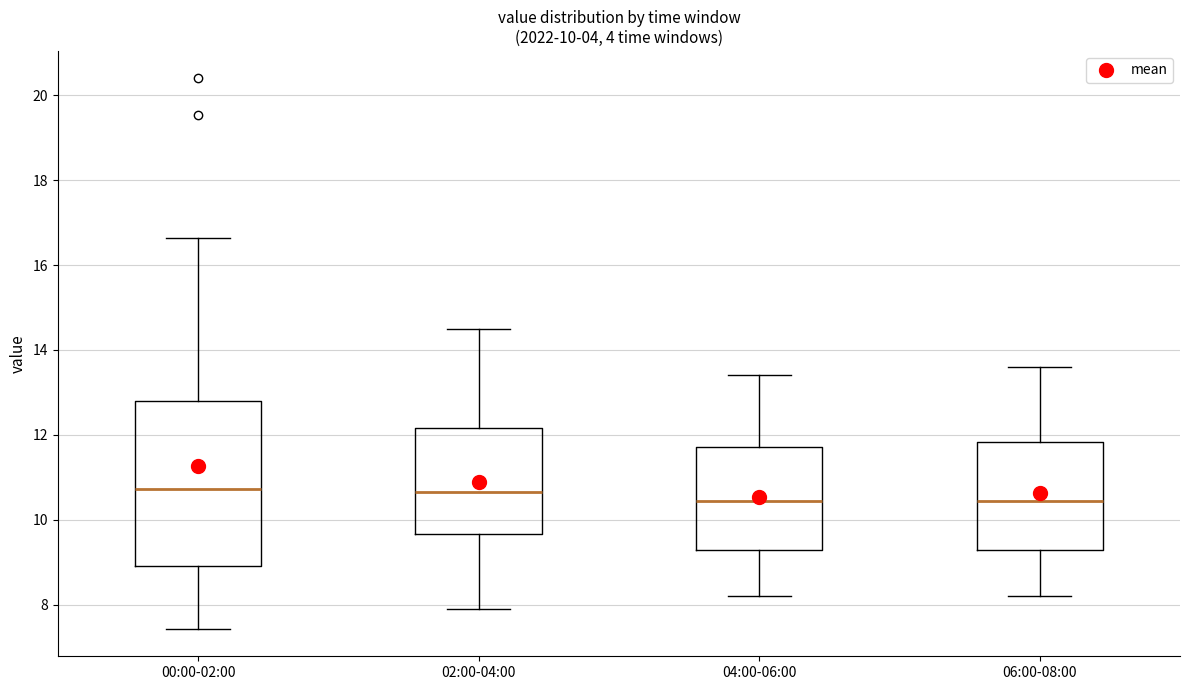

Which box is the tallest, from its lower edge to its upper edge?

00:00-02:00